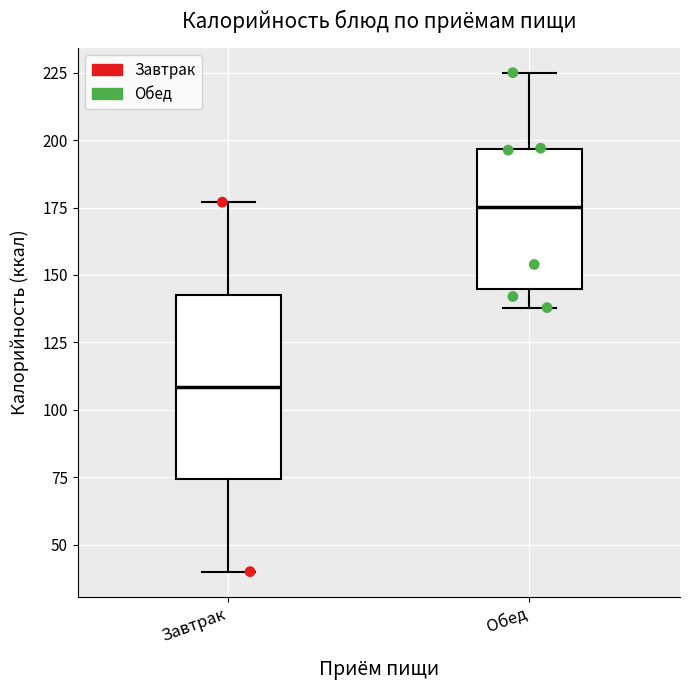

Reading left to right, transcribe this box plot: for each box, give where its median line is, the range the box spans, and where its two whiskers end, as read against the y-axis. The values are not printed on the chart, so give them approximately, as read against the axis.

Завтрак: median 110, box 75 to 145, whiskers 40 to 175
Обед: median 175, box 145 to 195, whiskers 140 to 225